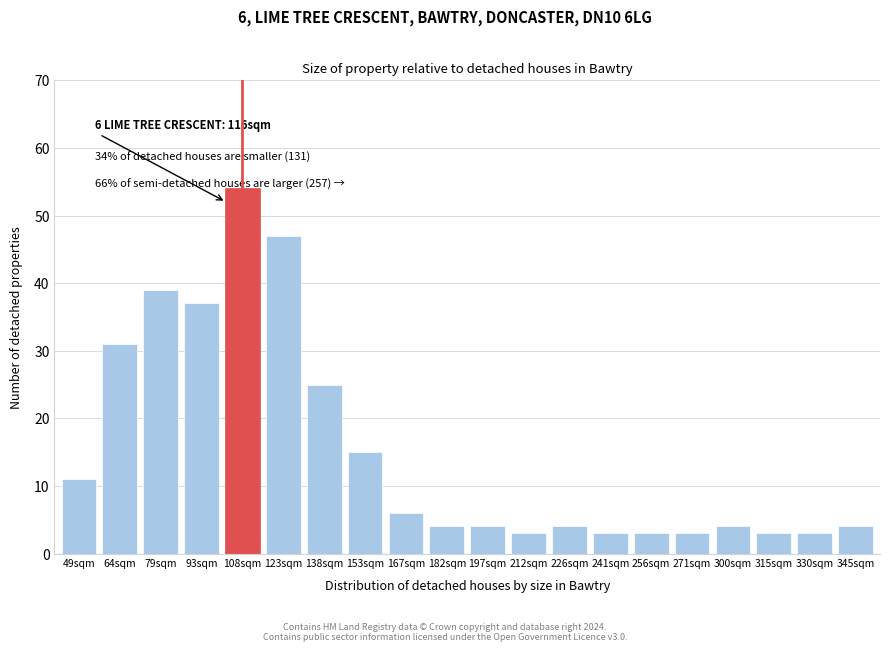

Reading left to right, list all the values displayed in this chart.

49sqm=11	64sqm=31	79sqm=39	93sqm=37	108sqm=54	123sqm=47	138sqm=25	153sqm=15	167sqm=6	182sqm=4	197sqm=4	212sqm=3	226sqm=4	241sqm=3	256sqm=3	271sqm=3	300sqm=4	315sqm=3	330sqm=3	345sqm=4